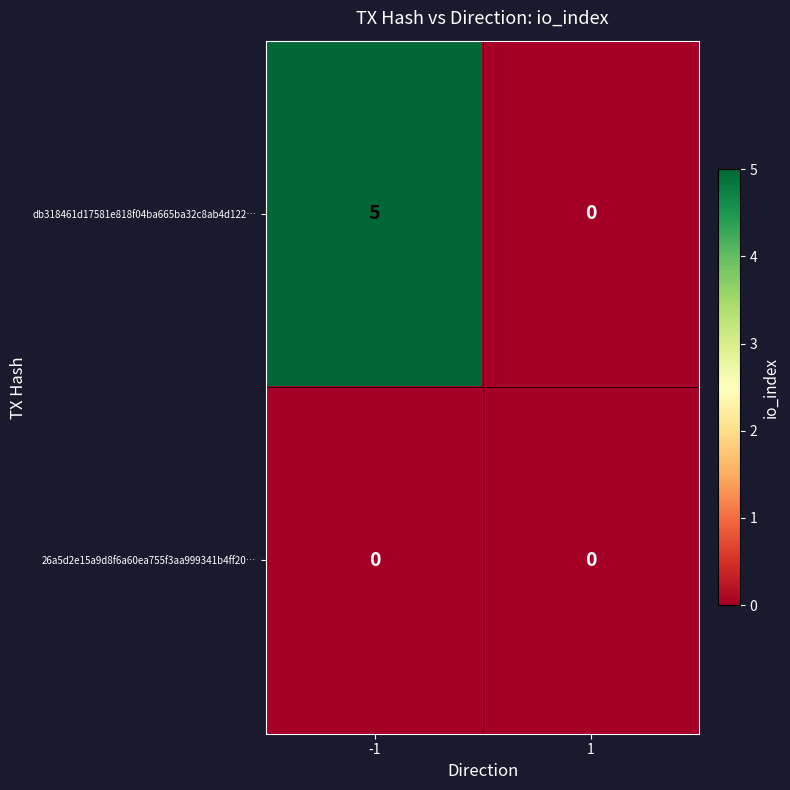

Rank the series by their average value, from lowest to highest.

26a5d2e15a9d8f6a60ea755f3aa999341b4ff20…, db318461d17581e818f04ba665ba32c8ab4d122…